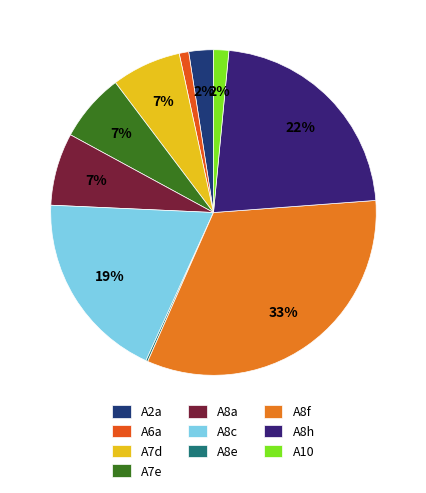

What percentage do A2a and A8f together represent?

35.2%